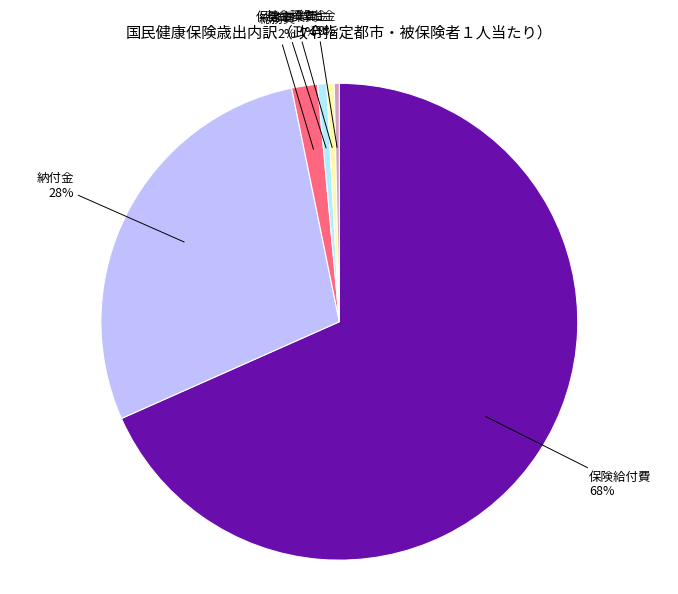

To the nearest percent, what is the difference between the largest and smallest slice percentages?

68%